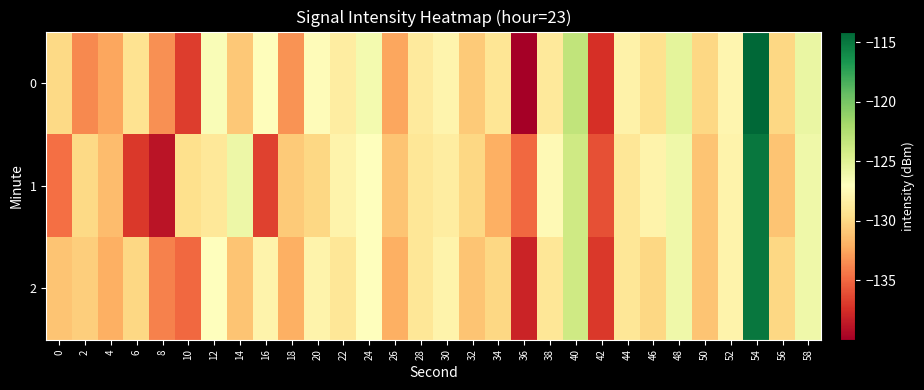

At 14, list the series in order from largest to smallest.

1, 0, 2